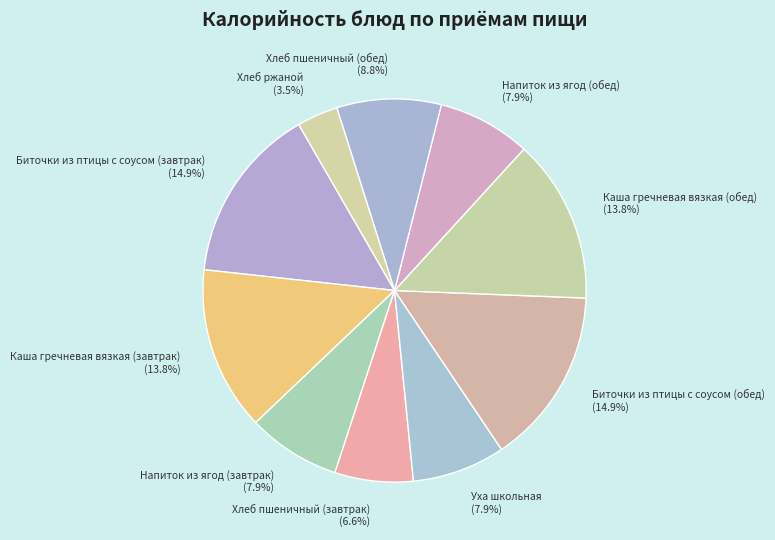

What portion of the pie excludes Уха школьная?

92.1%